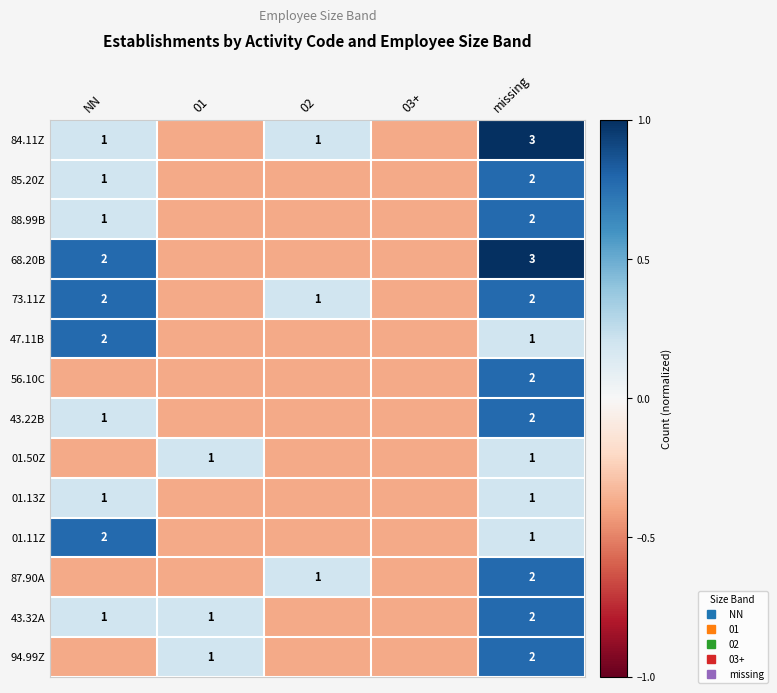

At missing, list the series in order from smallest to largest.

47.11B, 01.50Z, 01.13Z, 01.11Z, 85.20Z, 88.99B, 73.11Z, 56.10C, 43.22B, 87.90A, 43.32A, 94.99Z, 84.11Z, 68.20B